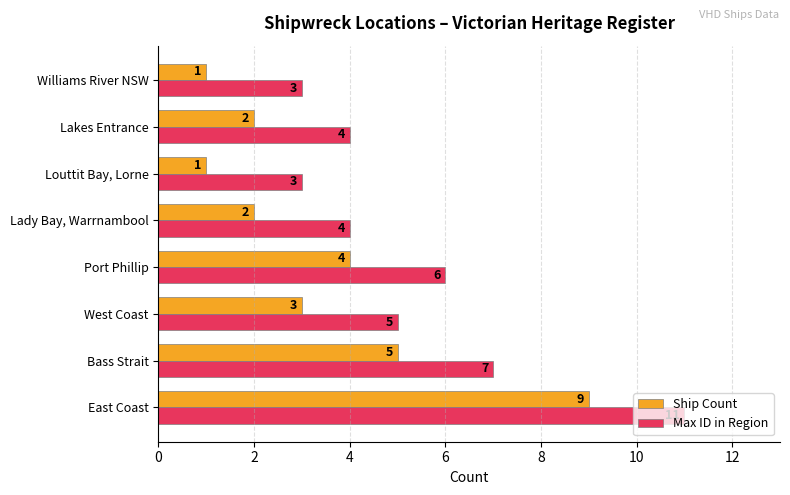

What is the total value across all series at Lakes Entrance?

6